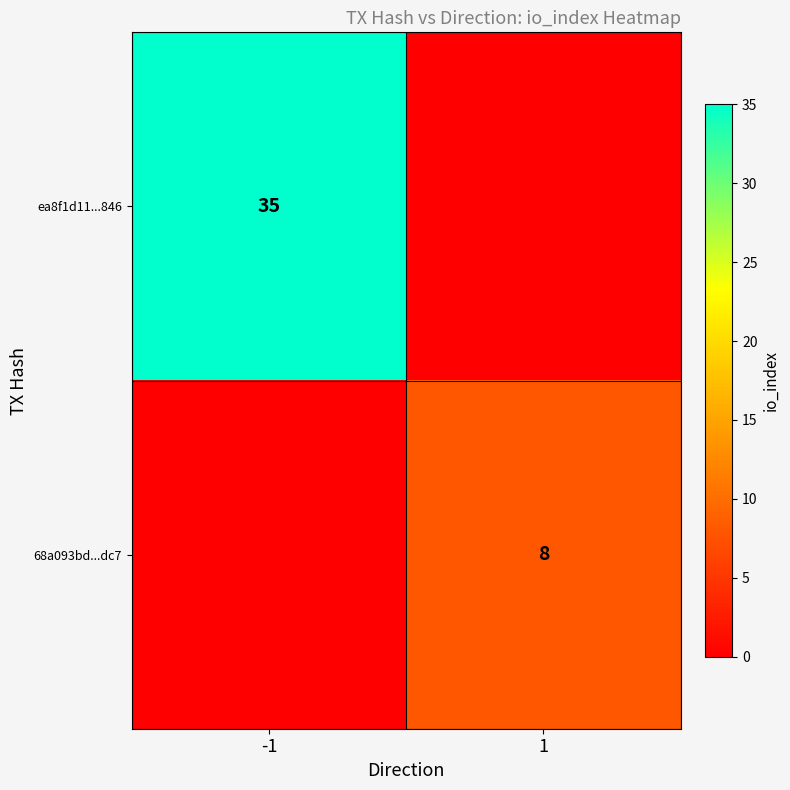

The ea8f1d11...846 series shows 57 at -1. True or false?

False